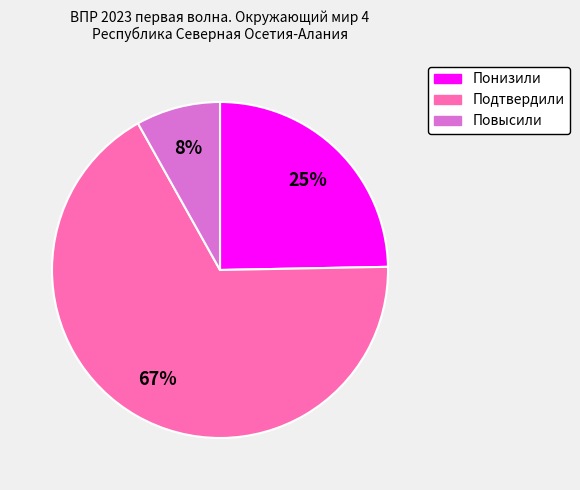

Does Понизили account for over 50% of the chart?

No